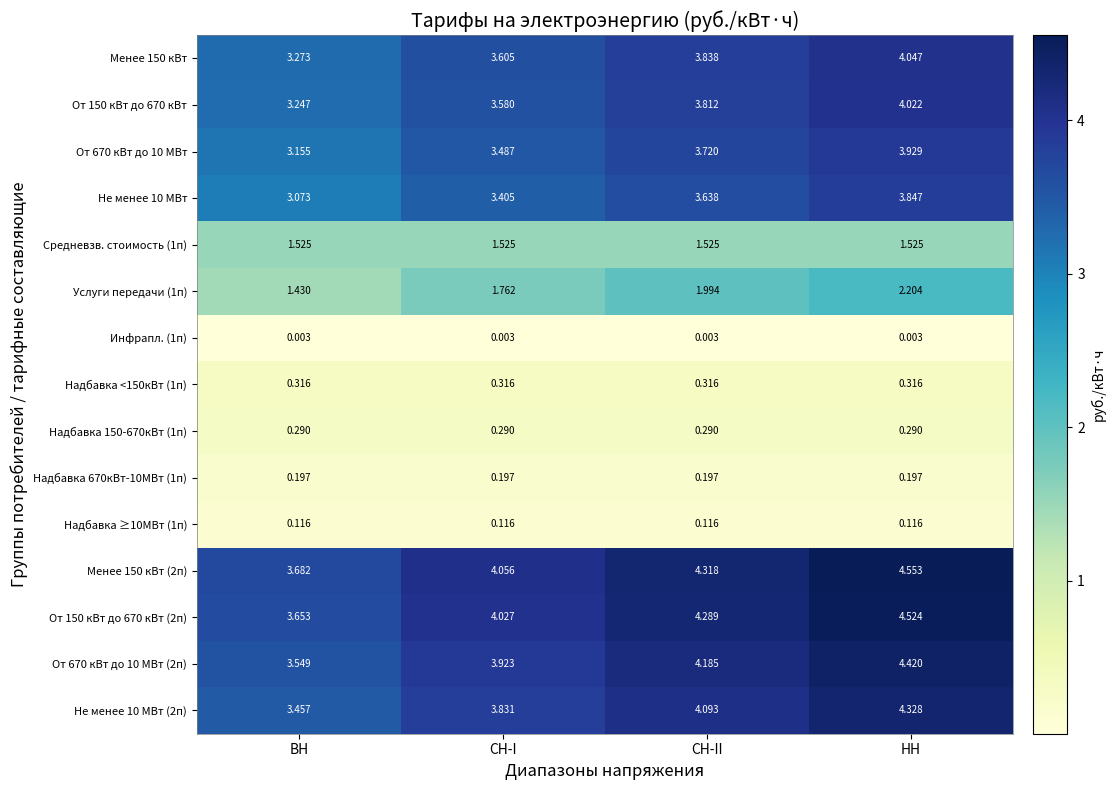

Where is Менее 150 кВт (2п) nearest to the value 4?

СН-I